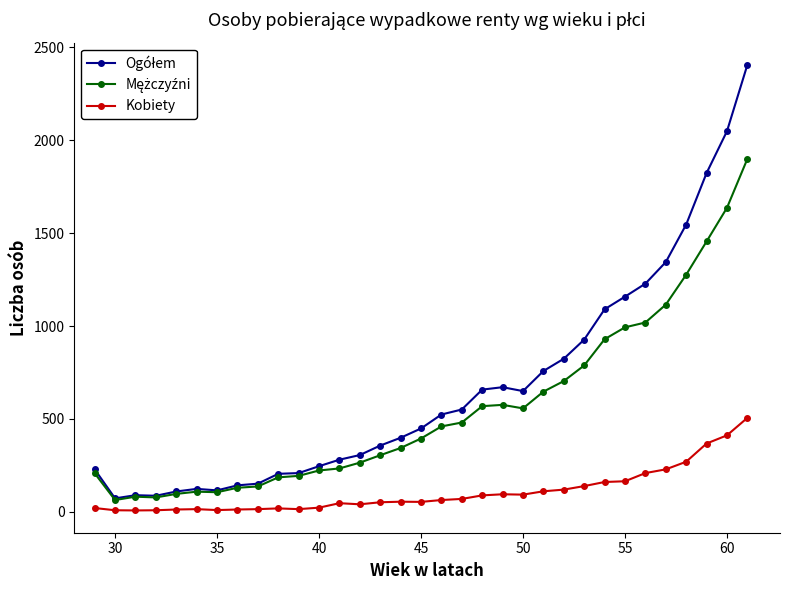

What is the greatest value displayed?

2405